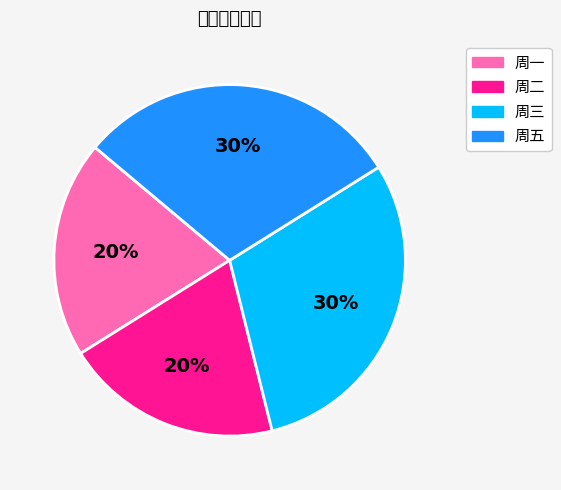

Rank the categories by value from lowest to highest.

周一, 周二, 周三, 周五